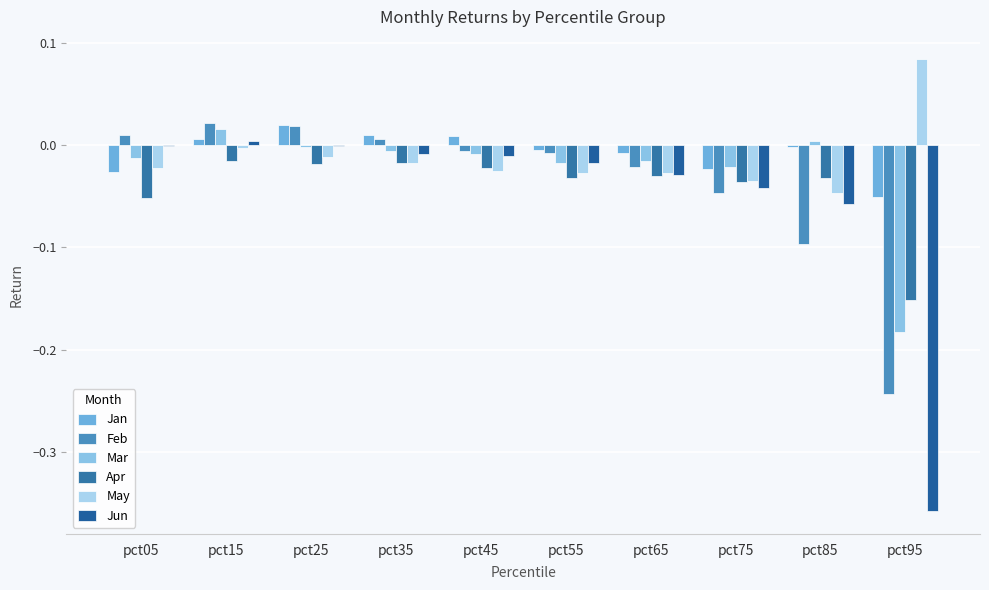

How many values in Mar are above zero?

2